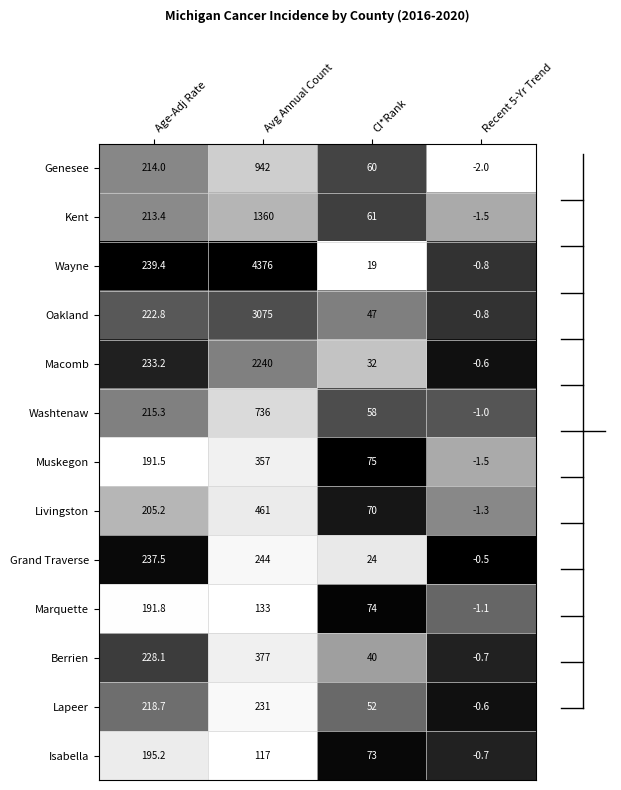

Which category has the highest value in the Isabella series?

Age-Adj Rate